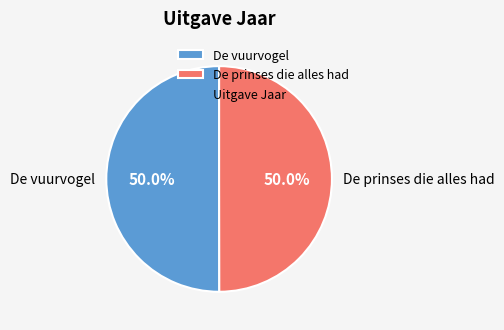

To the nearest percent, what percentage of the pie is De vuurvogel?

50%